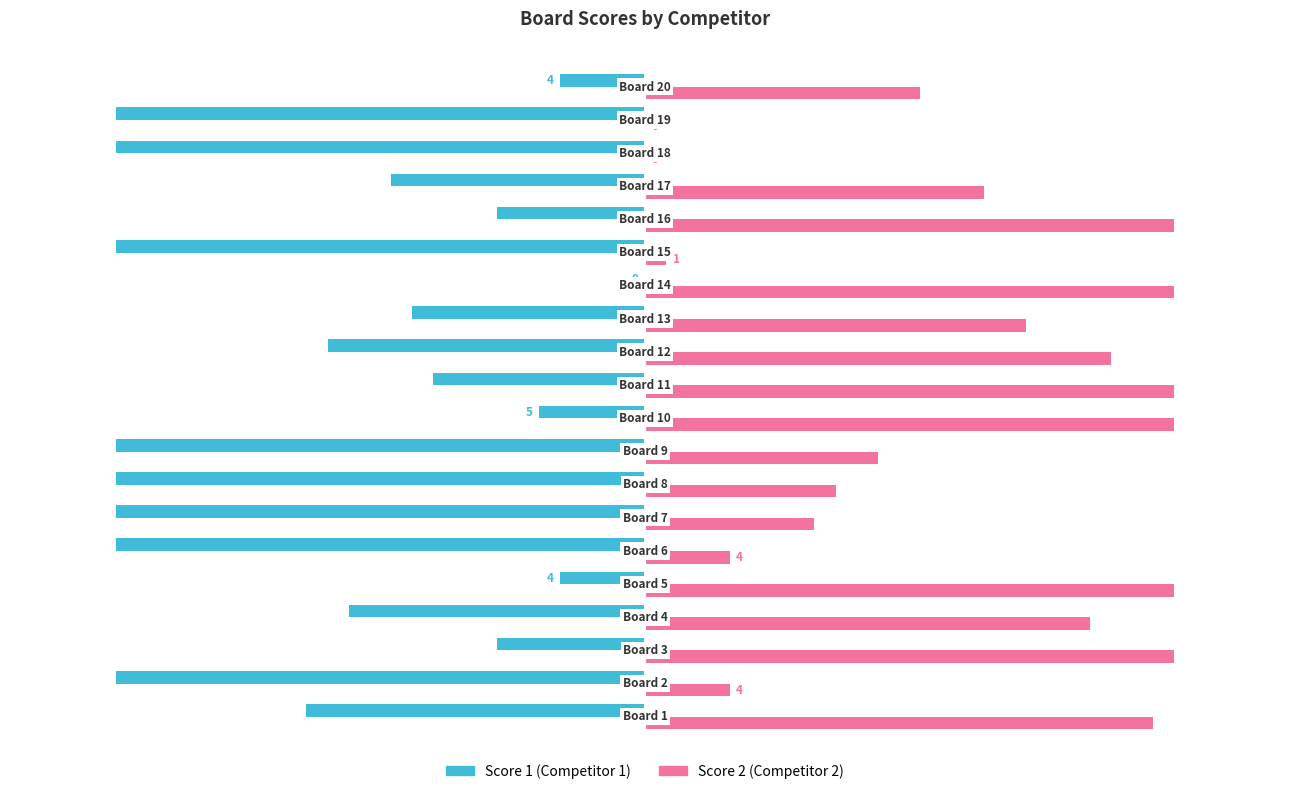

What is the greatest value displayed?

25